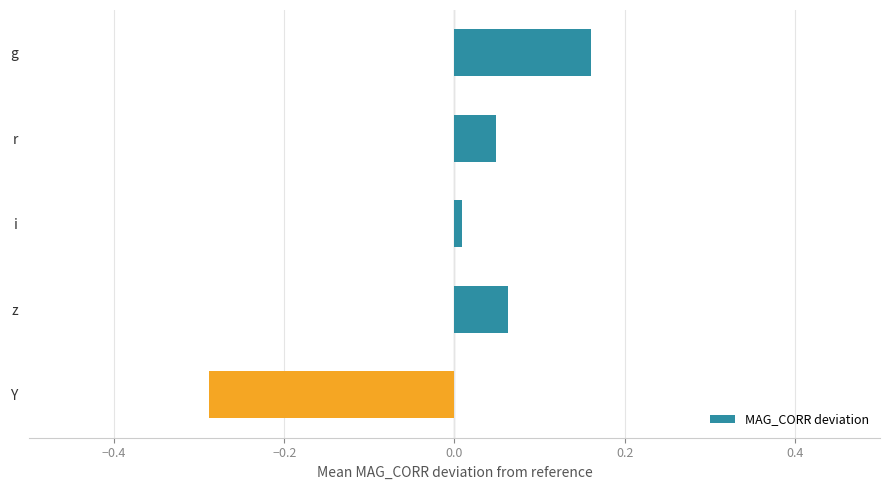

Which label corresponds to the largest value in the chart?

g